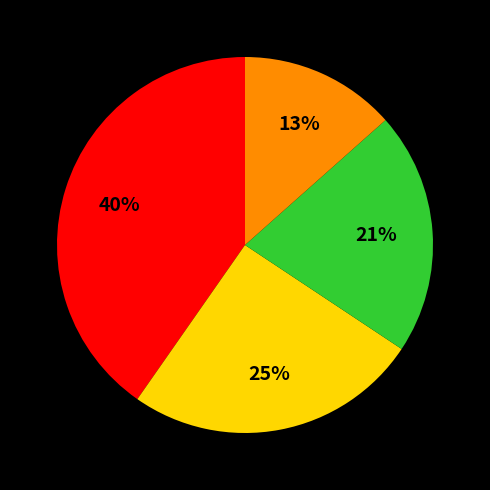

To the nearest percent, what is the average slice percentage?

25%